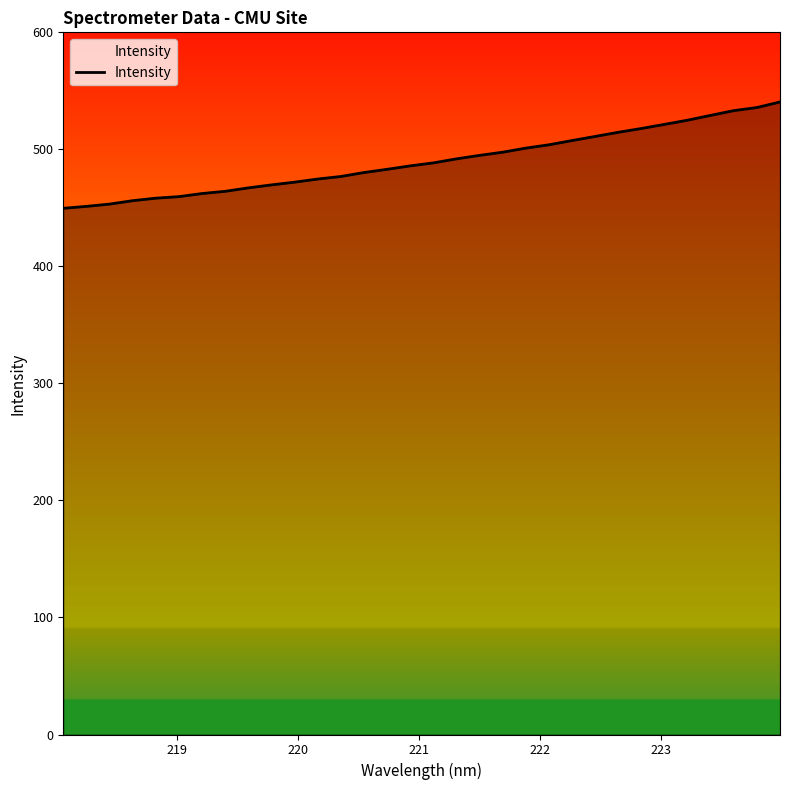

What is the difference between the maximum and minimum values?

90.9